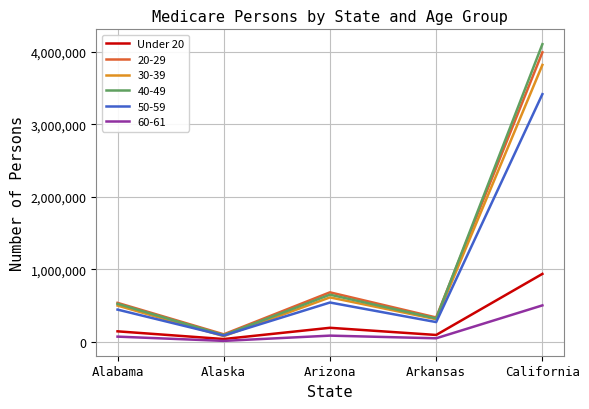

What is the difference between the highest and lowest values at California?

3607782